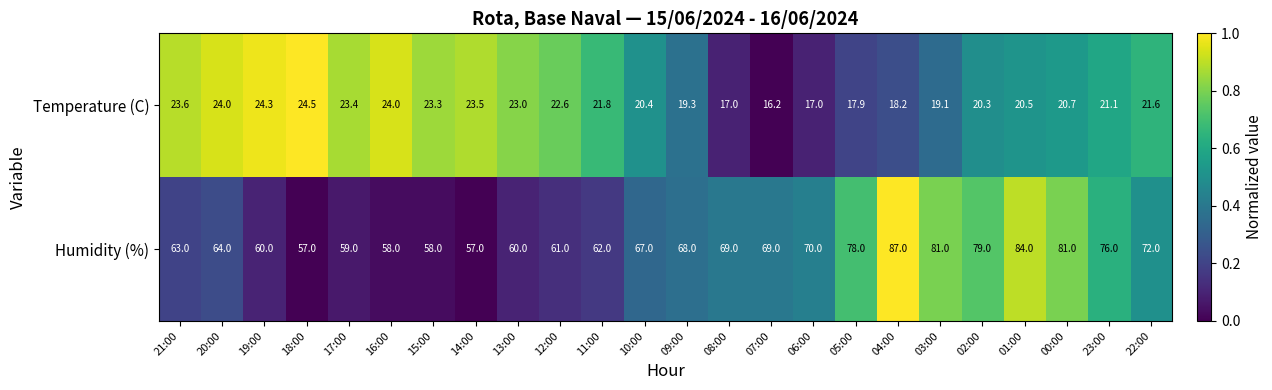

At how many categories does at least one series exceed 40?

24